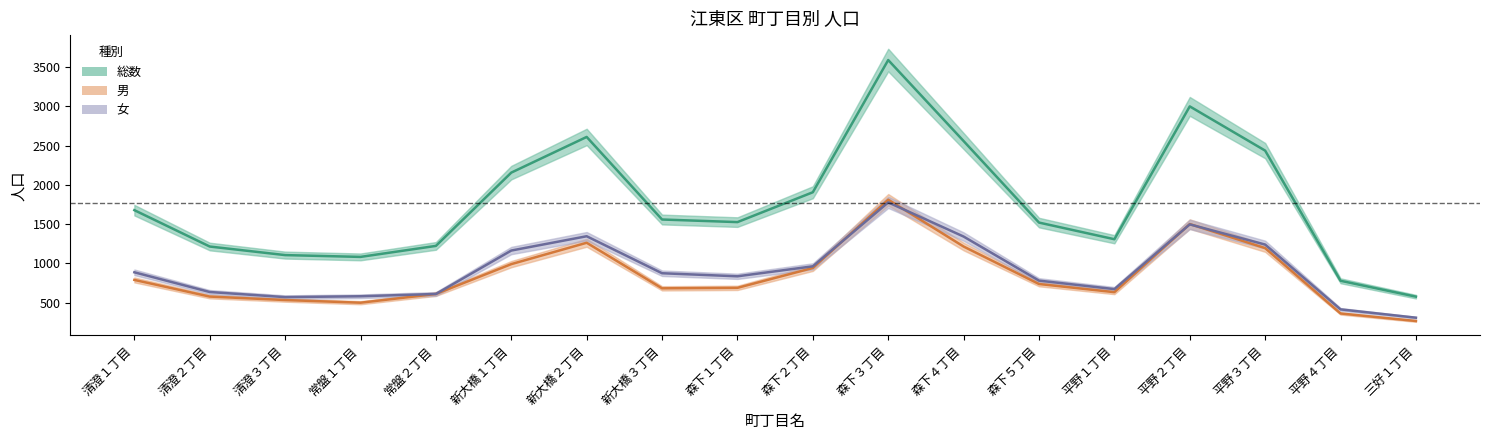

What is the value of the 男 point at the 2nd from the left?

579